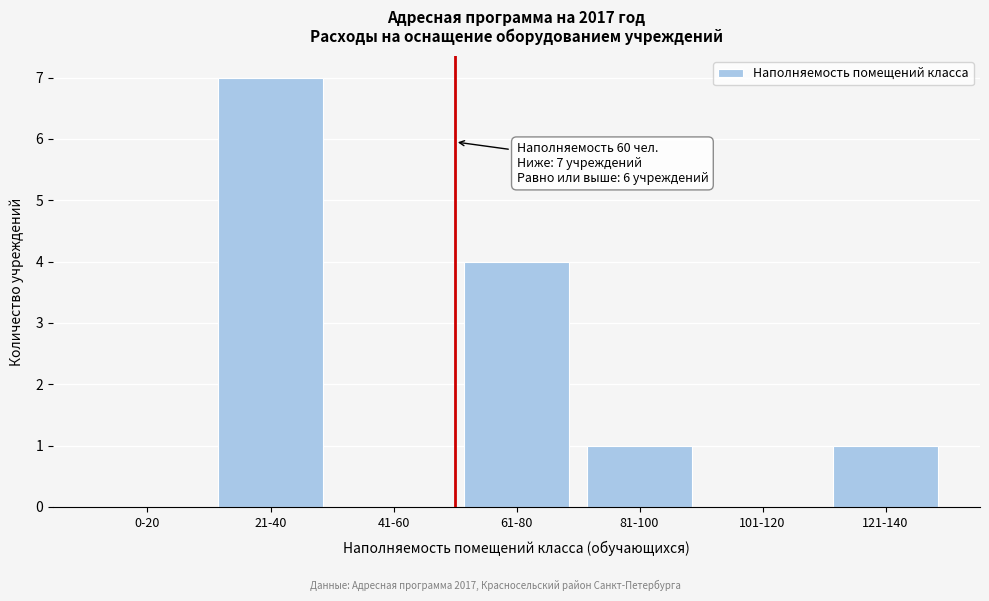

Reading right to left, extract all data points from this chart.

121-140=1	101-120=0	81-100=1	61-80=4	41-60=0	21-40=7	0-20=0